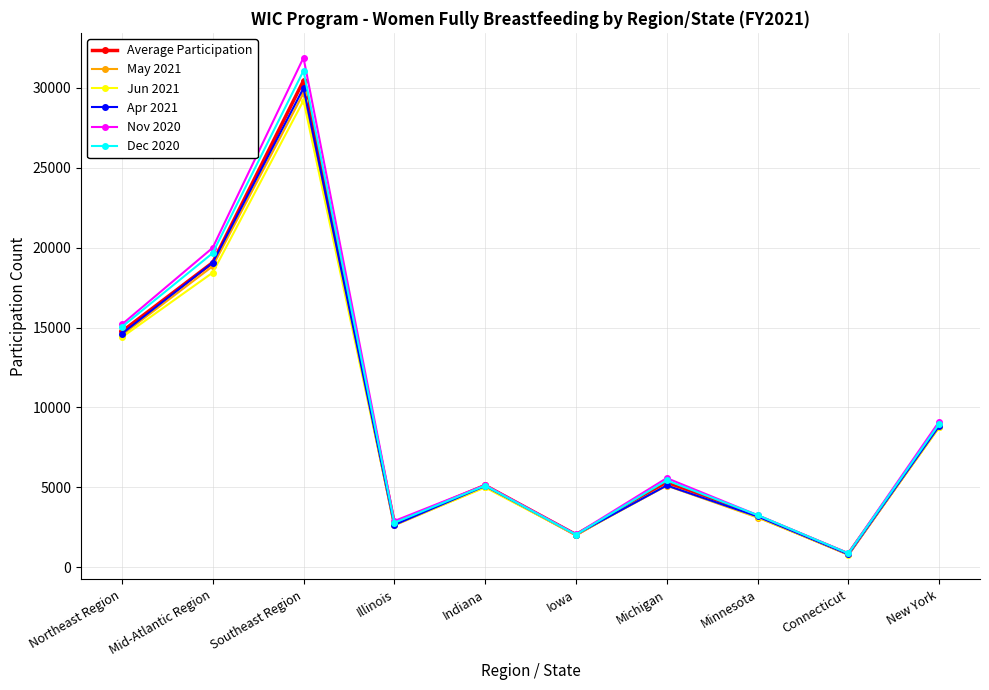

How many lines are shown in the chart?

6